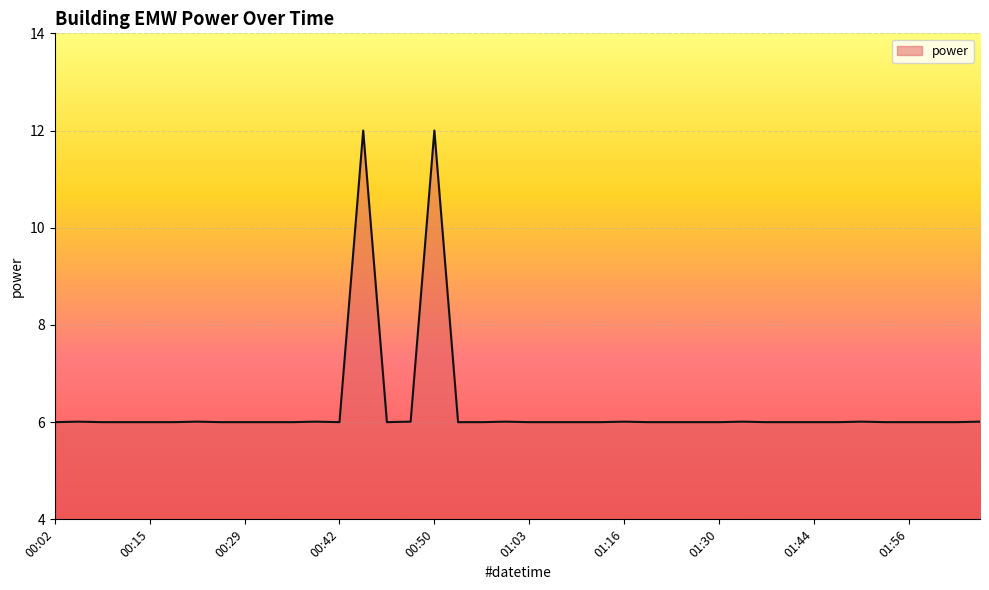

Reading right to left, extract all data points from this chart.

6.0	6.0	6.0	6.0	6.0	6.0	6.0	6.0	6.0	6.0	6.0	6.0	6.0	6.0	6.0	6.0	6.0	6.0	6.0	6.0	6.0	6.0	6.0	12.0	6.0	6.0	12.0	6.0	6.0	6.0	6.0	6.0	6.0	6.0	6.0	6.0	6.0	6.0	6.0	6.0